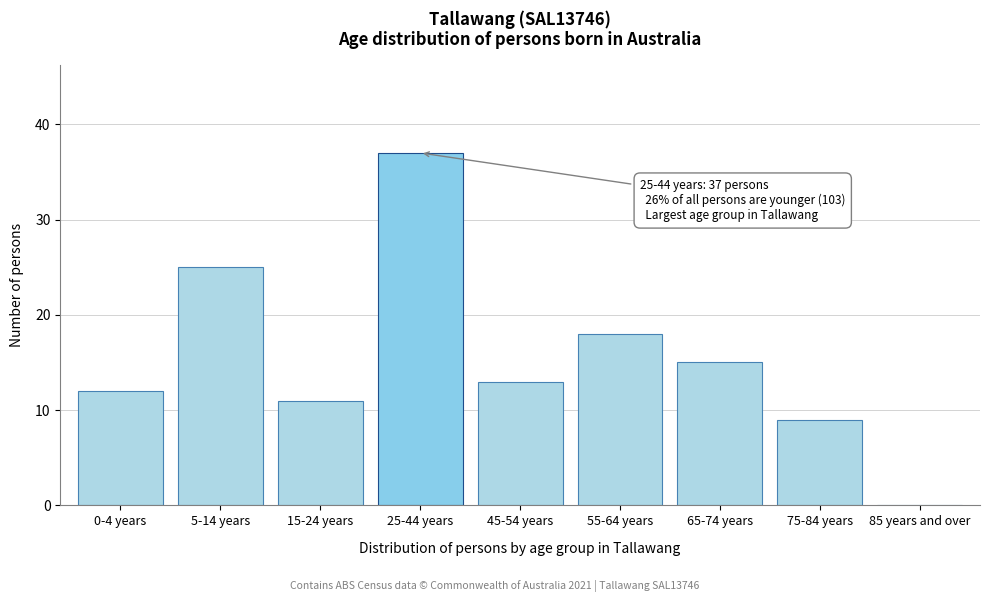

Reading left to right, what are all the values shown in this chart?

0-4 years=12	5-14 years=25	15-24 years=11	25-44 years=37	45-54 years=13	55-64 years=18	65-74 years=15	75-84 years=9	85 years and over=0